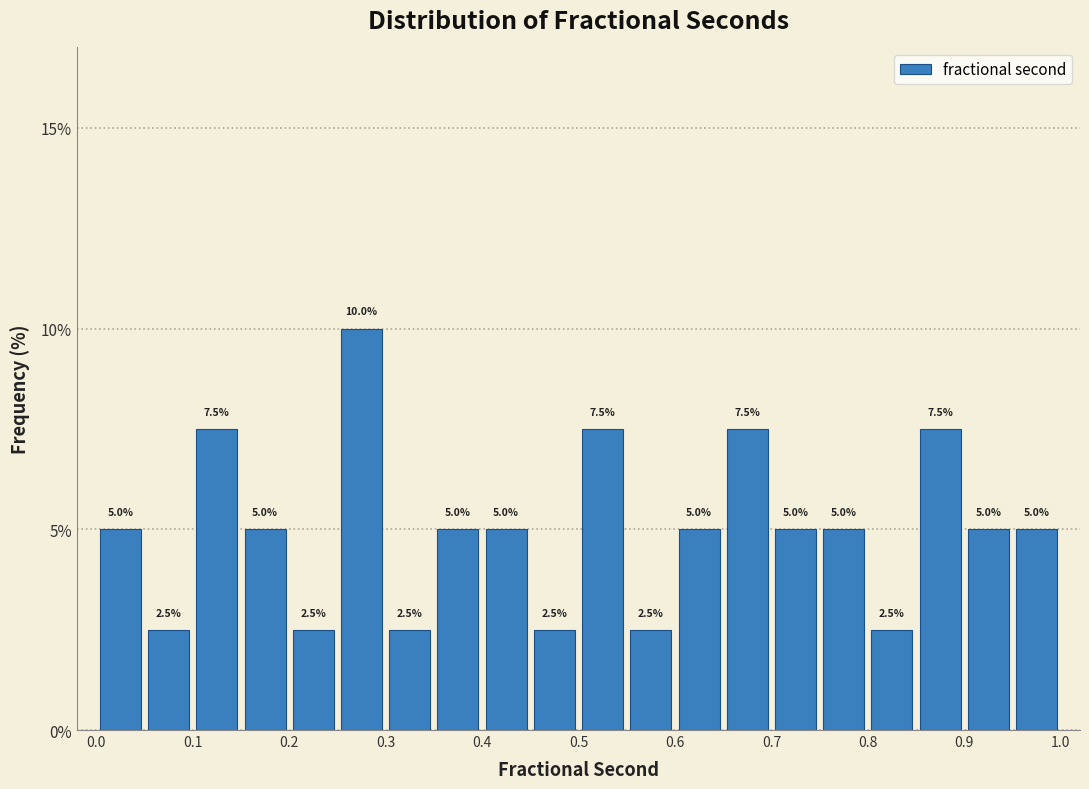

Reading left to right, transcribe this chart: for each bar, give the range it covers on the x-axis and its height.

0.00 to 0.05: 5.0
0.05 to 0.10: 2.5
0.10 to 0.15: 7.5
0.15 to 0.20: 5.0
0.20 to 0.25: 2.5
0.25 to 0.30: 10.0
0.30 to 0.35: 2.5
0.35 to 0.40: 5.0
0.40 to 0.45: 5.0
0.45 to 0.50: 2.5
0.50 to 0.55: 7.5
0.55 to 0.60: 2.5
0.60 to 0.65: 5.0
0.65 to 0.70: 7.5
0.70 to 0.75: 5.0
0.75 to 0.80: 5.0
0.80 to 0.85: 2.5
0.85 to 0.90: 7.5
0.90 to 0.95: 5.0
0.95 to 1.00: 5.0